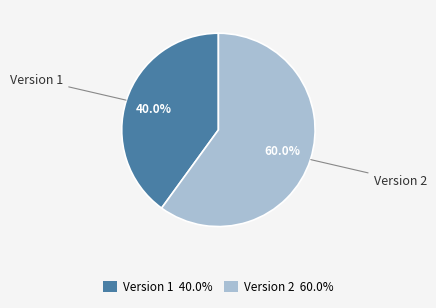

How many slices are in this pie chart?

2